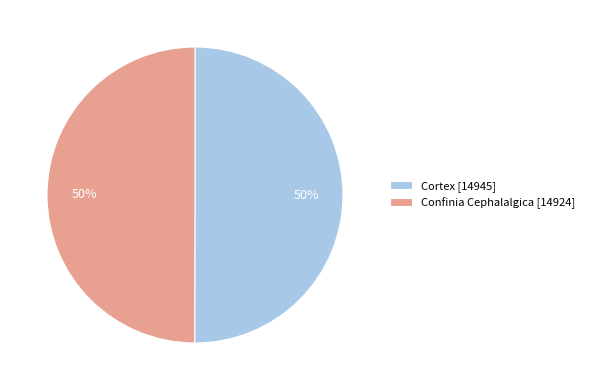

How many segments does this pie chart have?

2